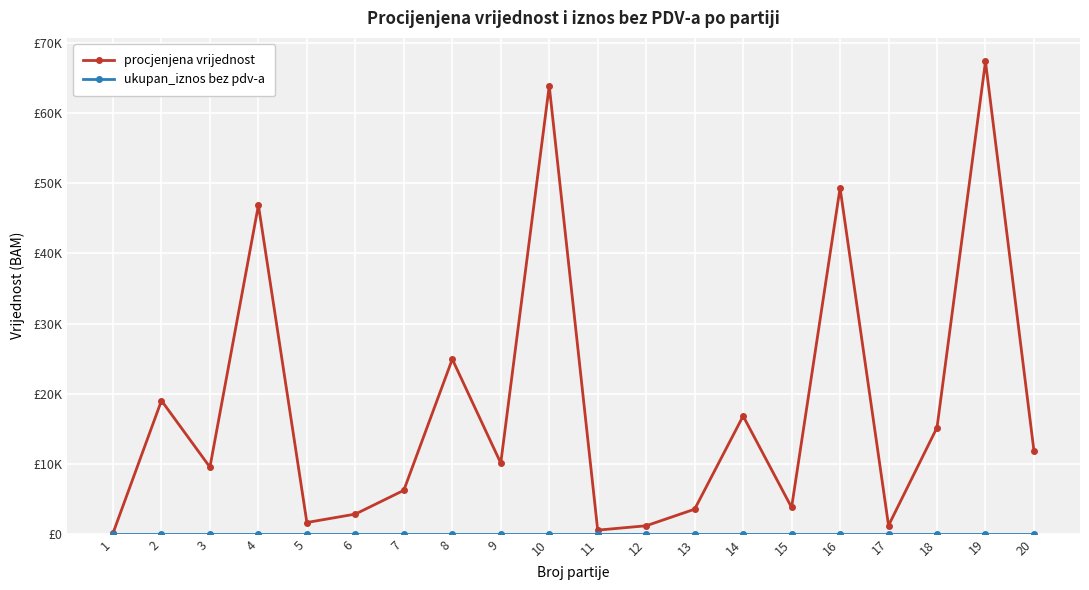

Does the chart have visible grid lines?

Yes